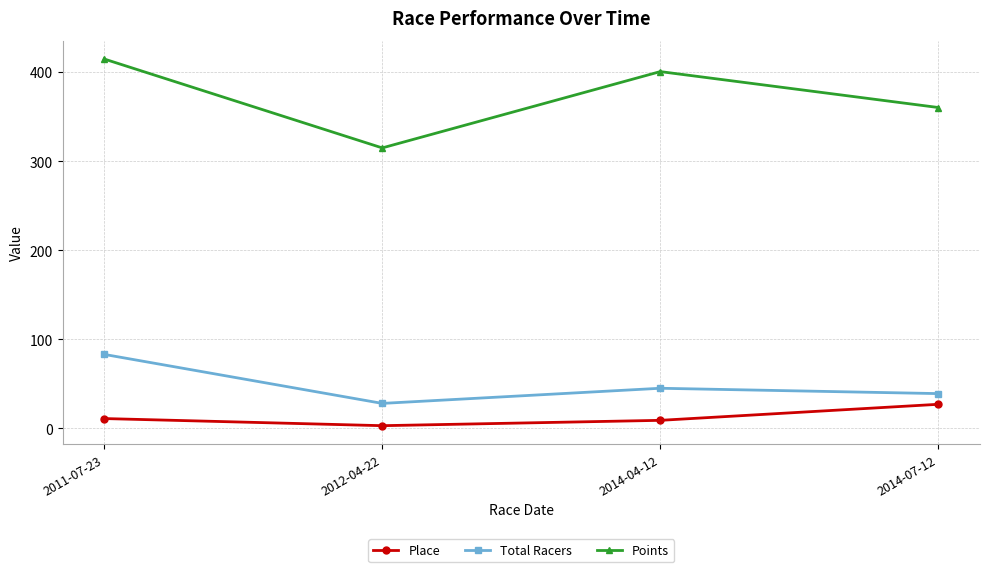

Where is the first local maximum for Total Racers?

2014-04-12